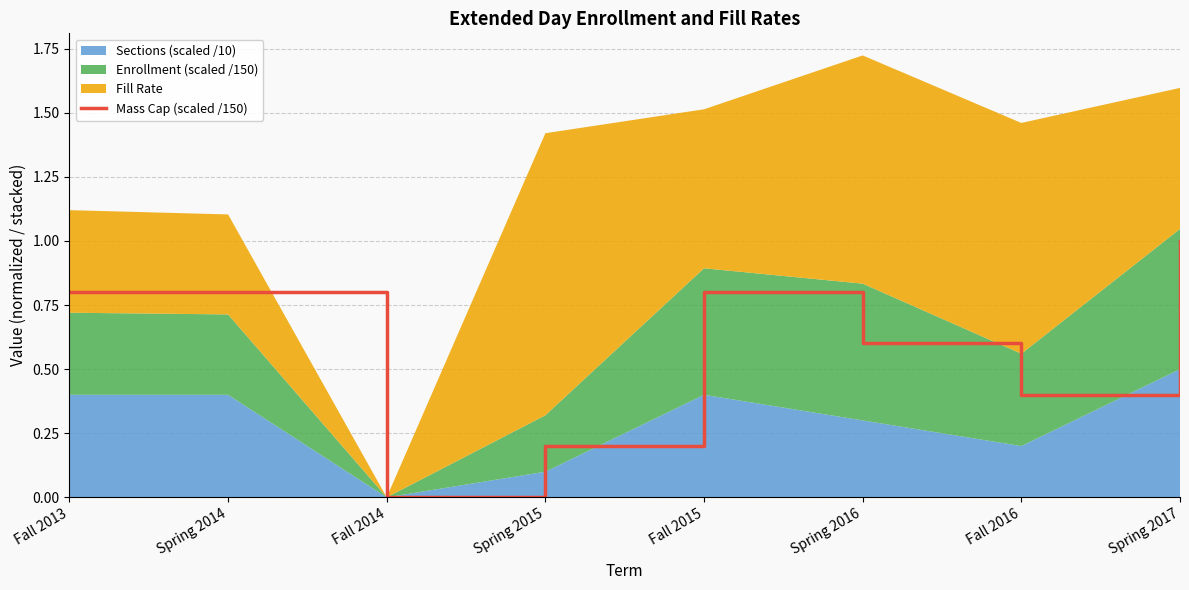

What is the difference between the second highest and second lowest values?

0.6